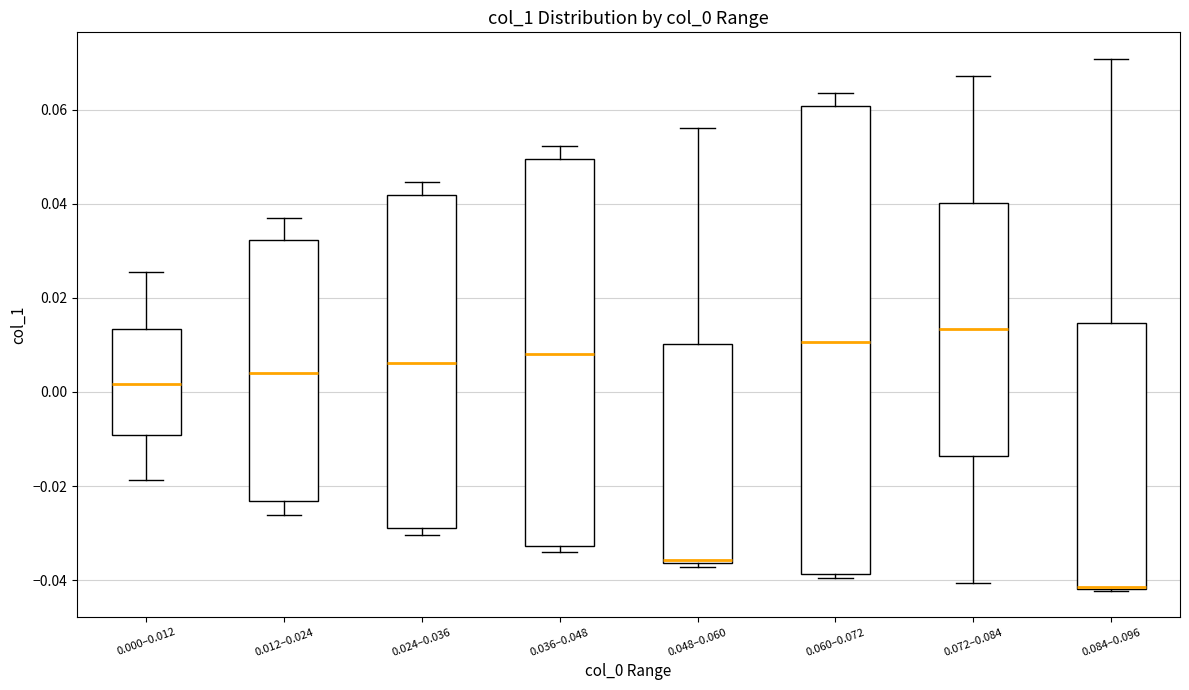

Where does the upper whisker of the box for 0.024–0.036 end on the y-axis? The values are not printed on the chart, so give them approximately, as read against the axis.

0.044